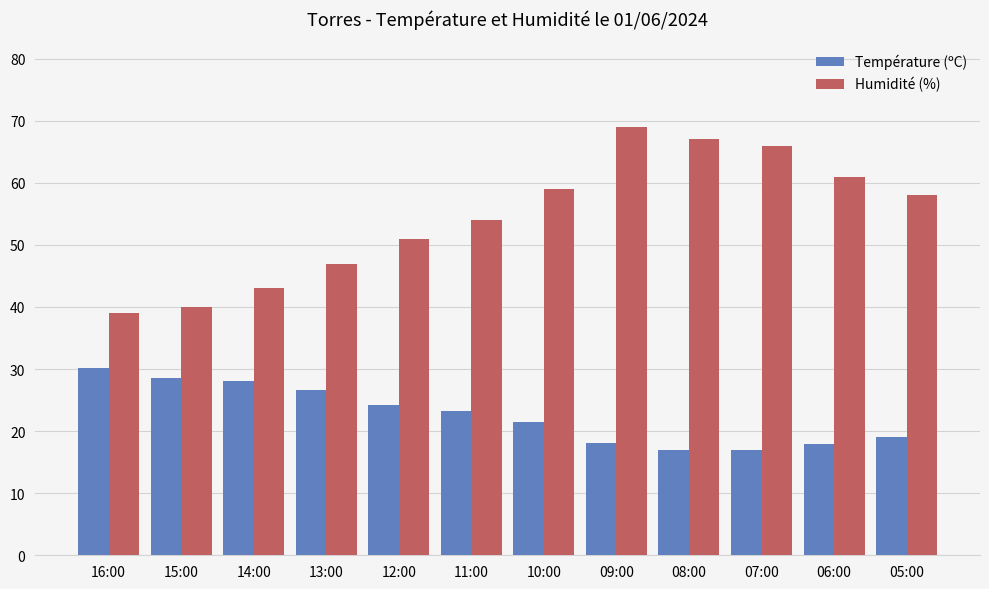

What is the smallest value displayed?

16.9